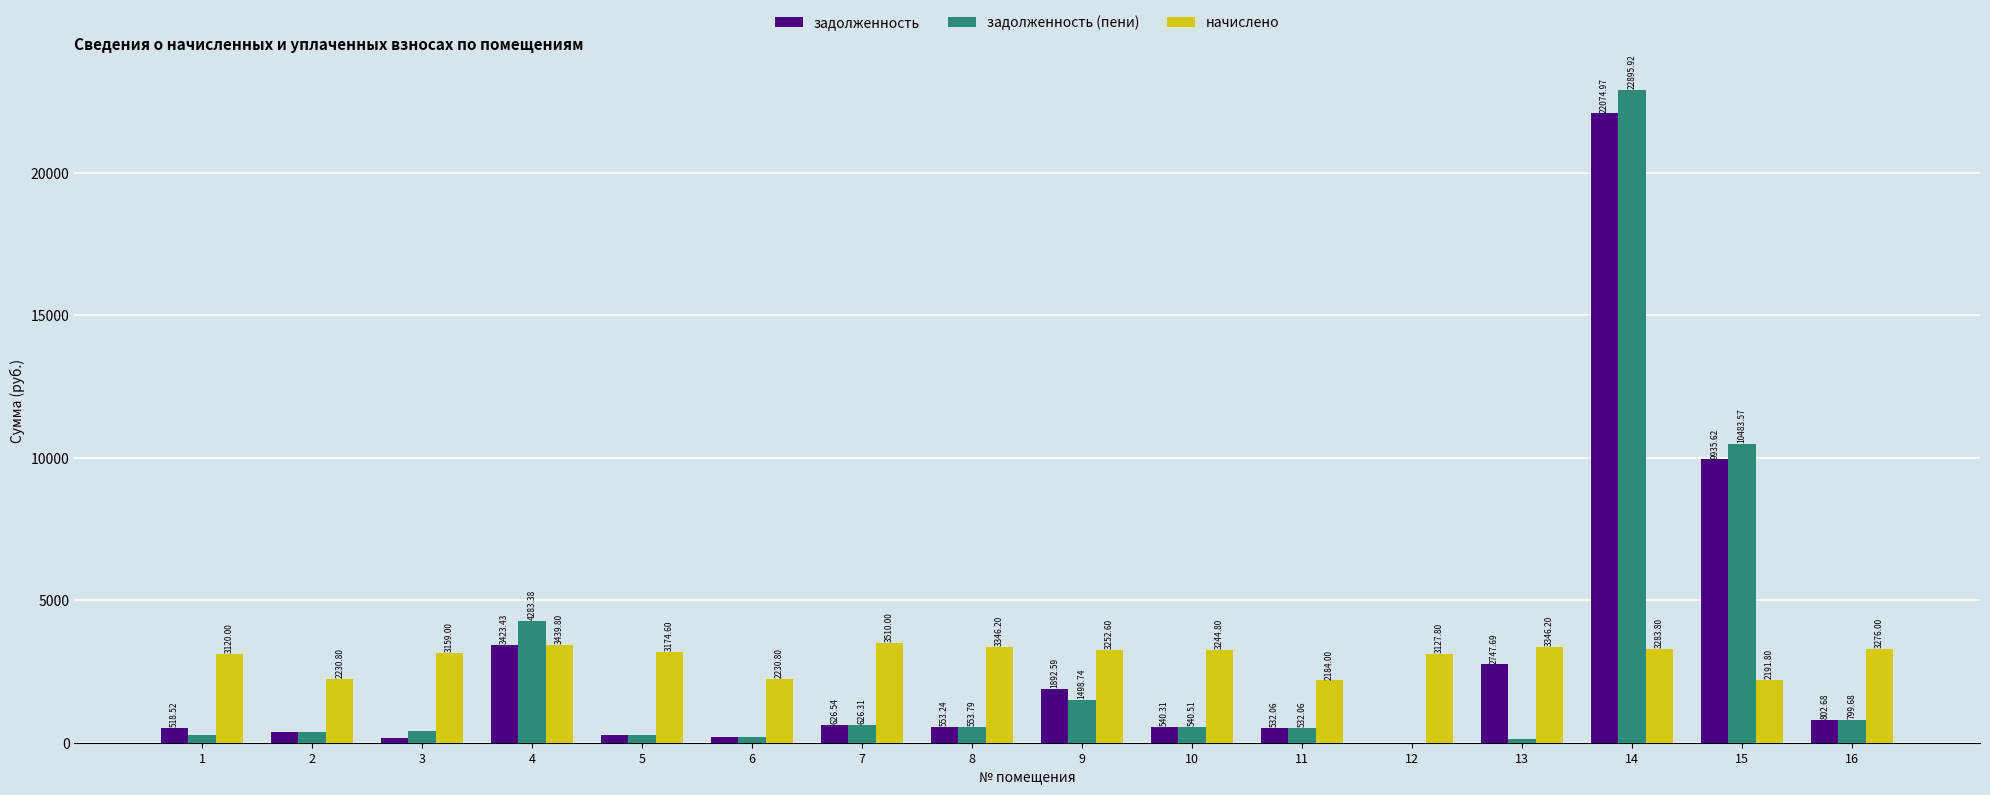

What is the sum of the задолженность (пени) values at 14 and 4?

27179.3